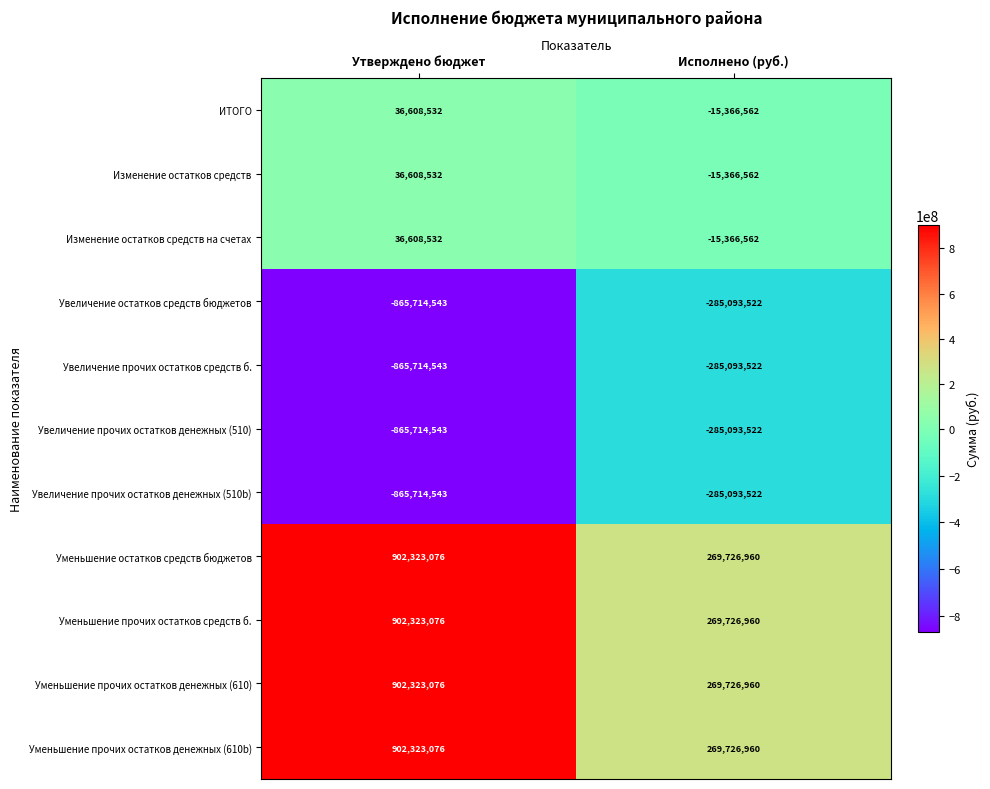

What is the difference between the highest and lowest values at Утверждено бюджет?

1768037619